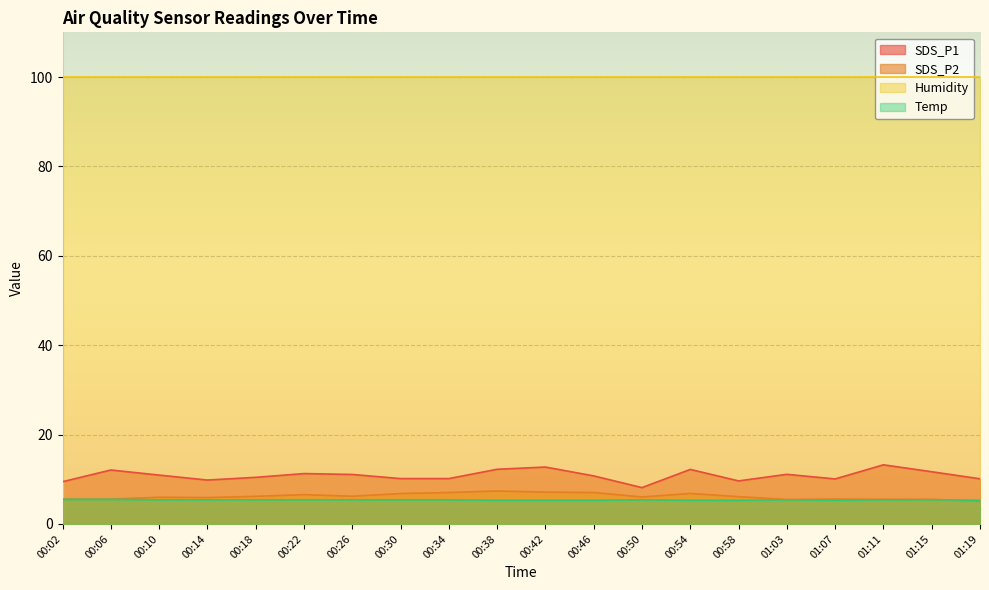

Between which two adjacent categories do SDS_P2 and Temp first intersect?

01:15 and 01:19